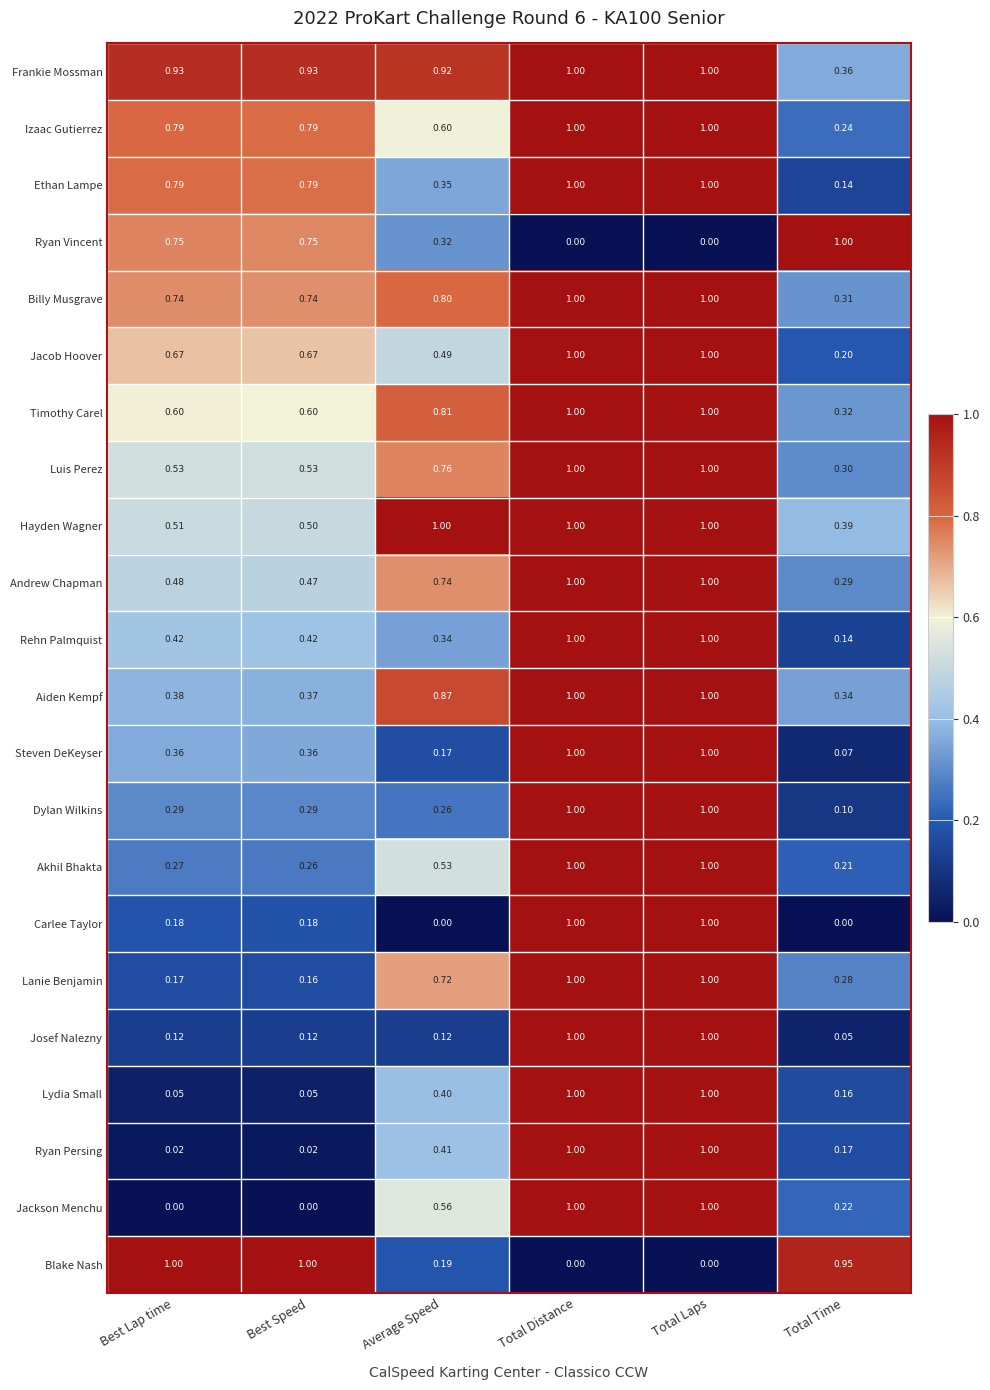

Which series has the largest total across all categories?

Frankie Mossman